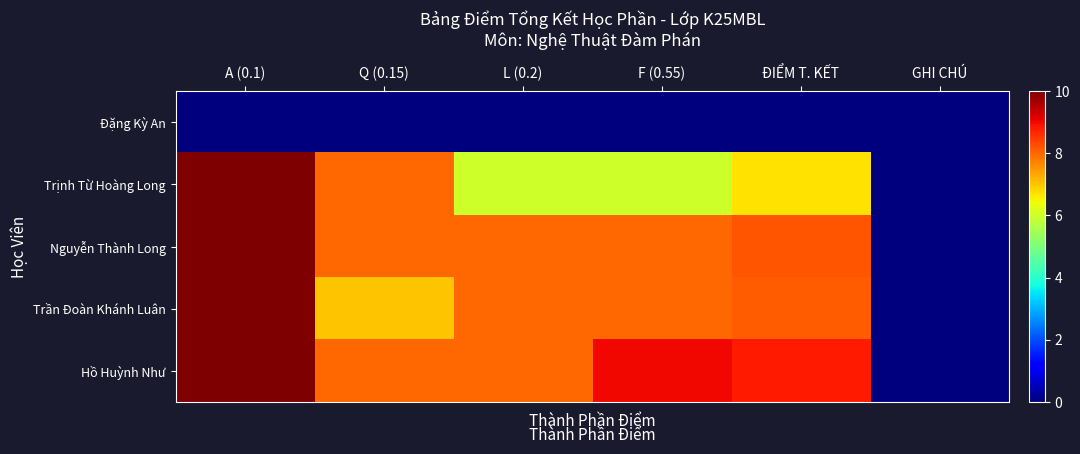

What is the total value across all series at Q (0.15)?

31.0